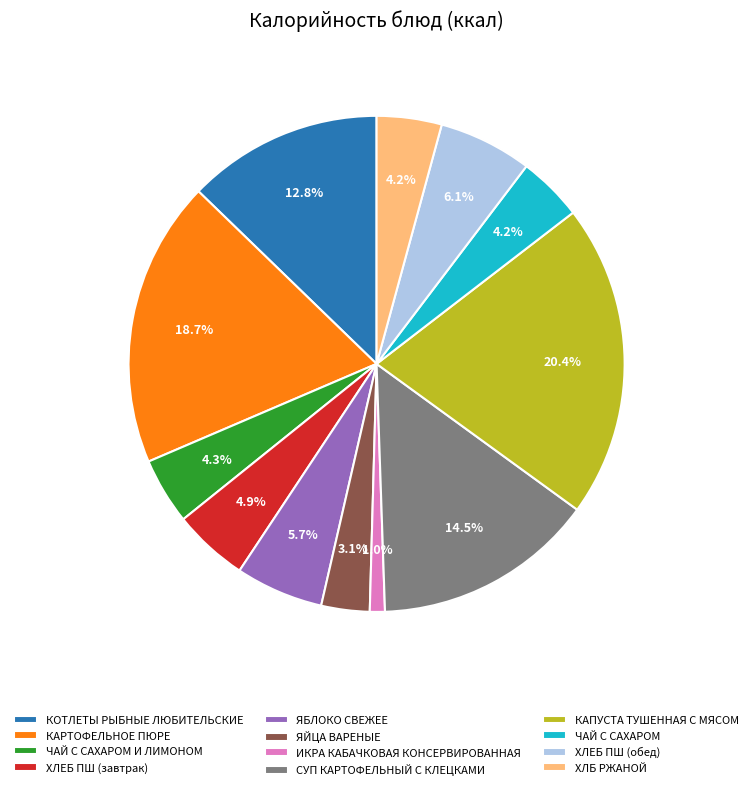

What percentage is the КАРТОФЕЛЬНОЕ ПЮРЕ slice, to the nearest percent?

19%